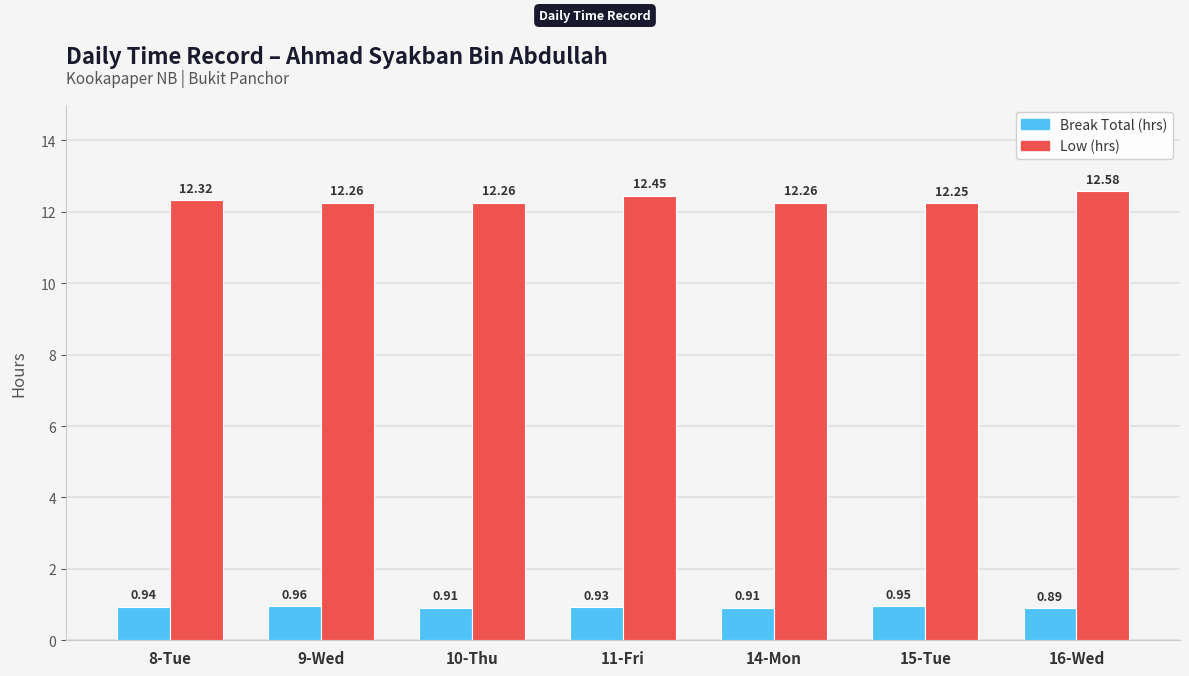

At which label does Break Total (hrs) reach its peak?

9-Wed